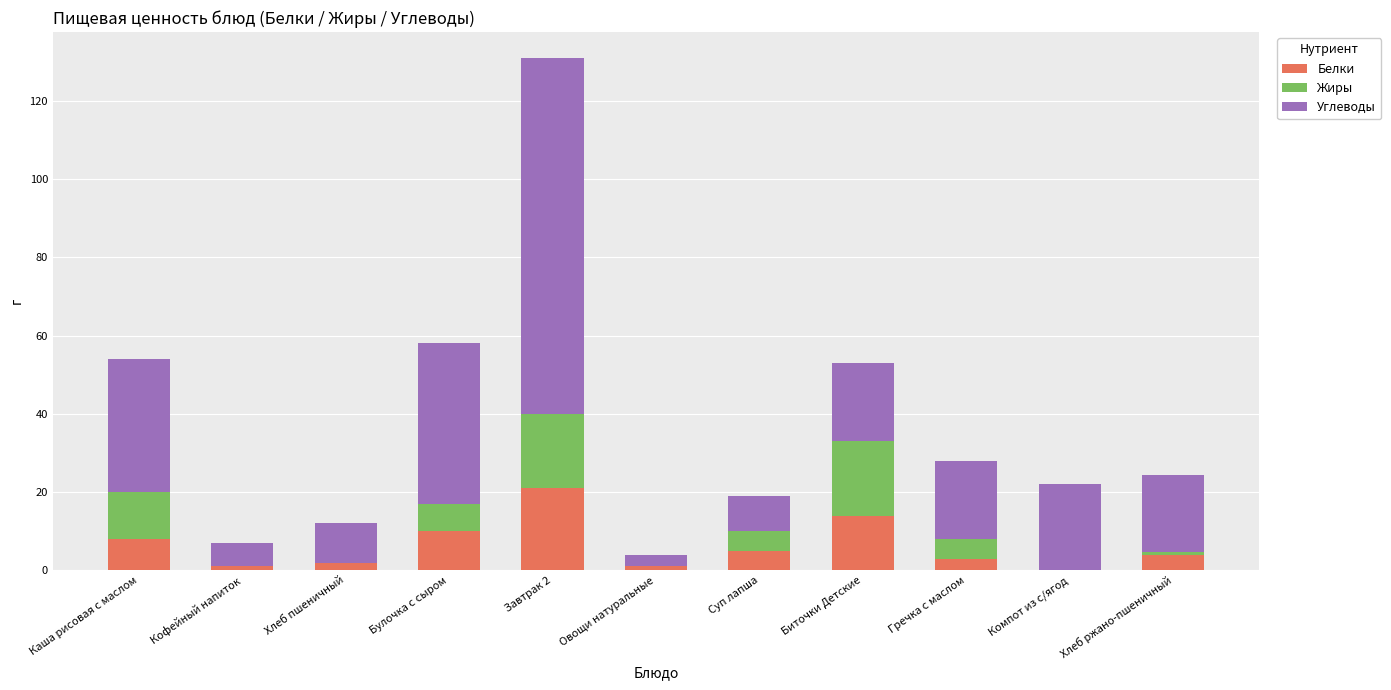

At which category is the sum across all series the highest?

Завтрак 2